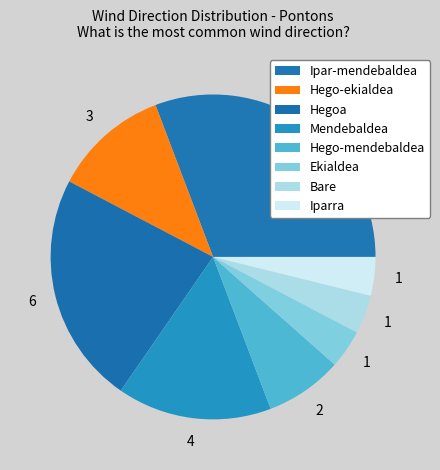

Rank the categories by value from lowest to highest.

Ekialdea, Bare, Iparra, Hego-mendebaldea, Hego-ekialdea, Mendebaldea, Hegoa, Ipar-mendebaldea